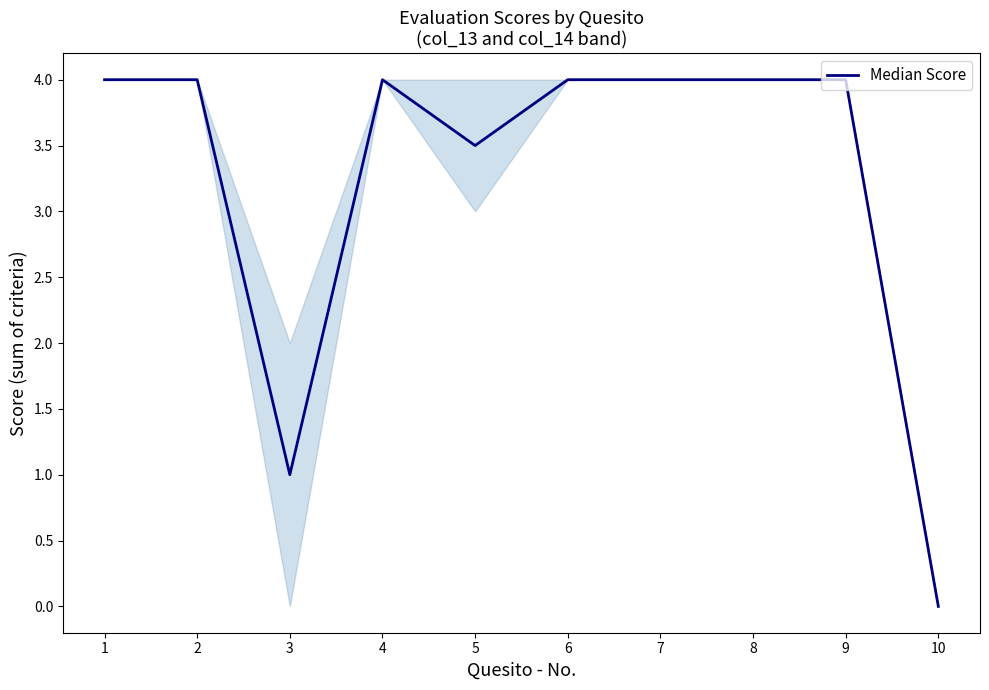

Is it true that the value at 9 is 2.3?

False